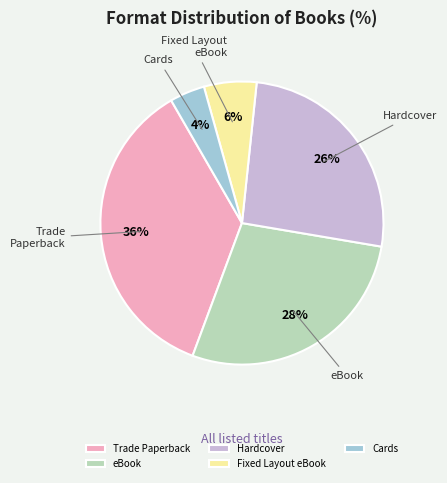

Does any single category account for the majority?

No